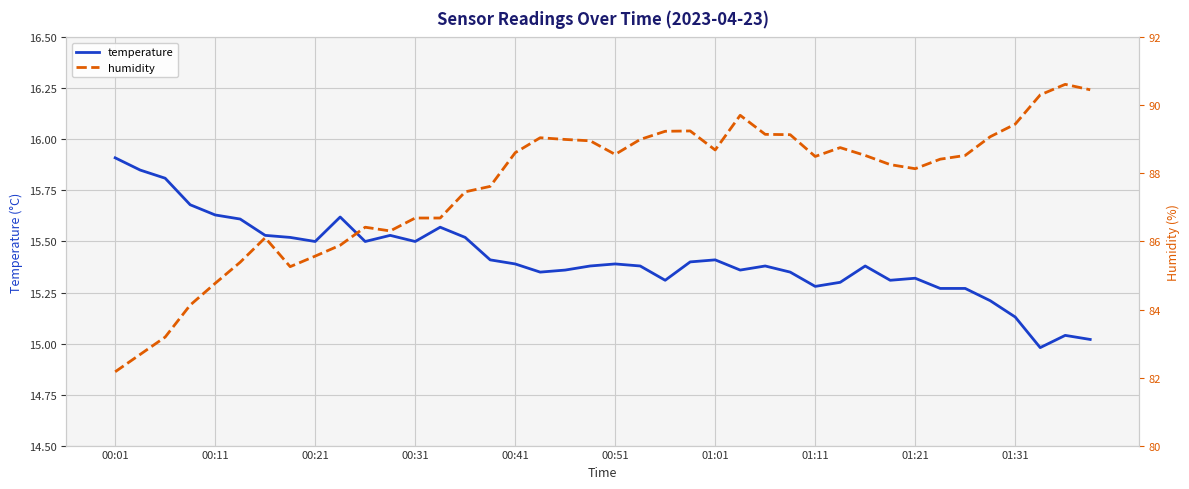

True or false: humidity and temperature intersect in this chart.

False